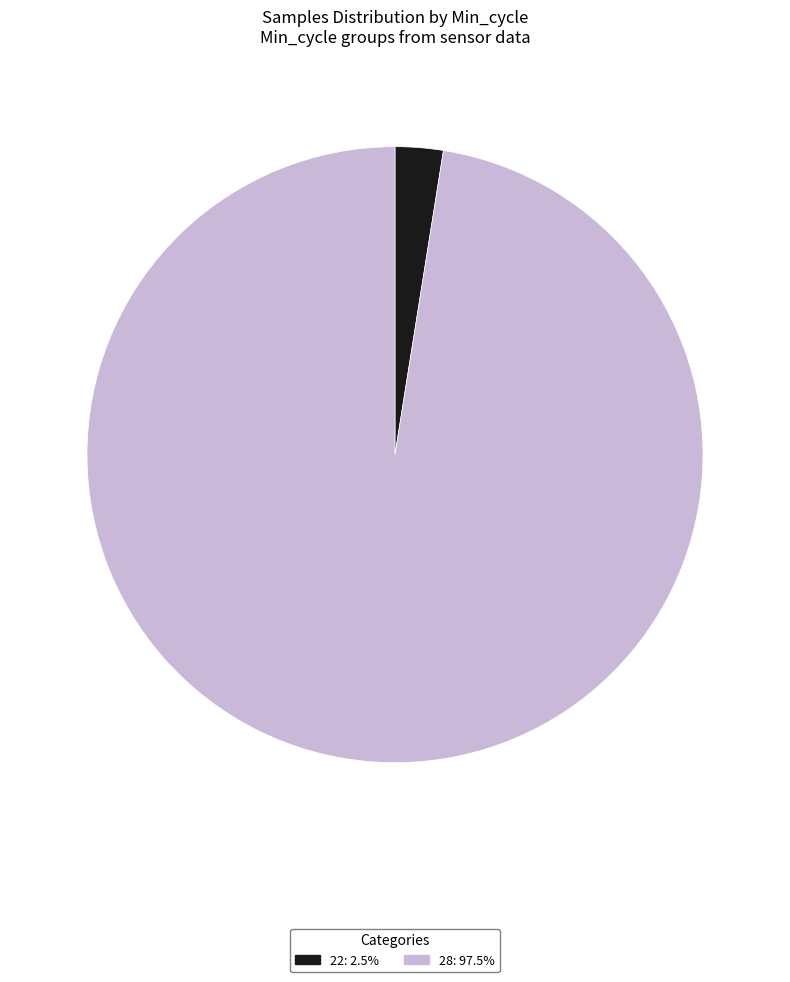

How many segments does this pie chart have?

2